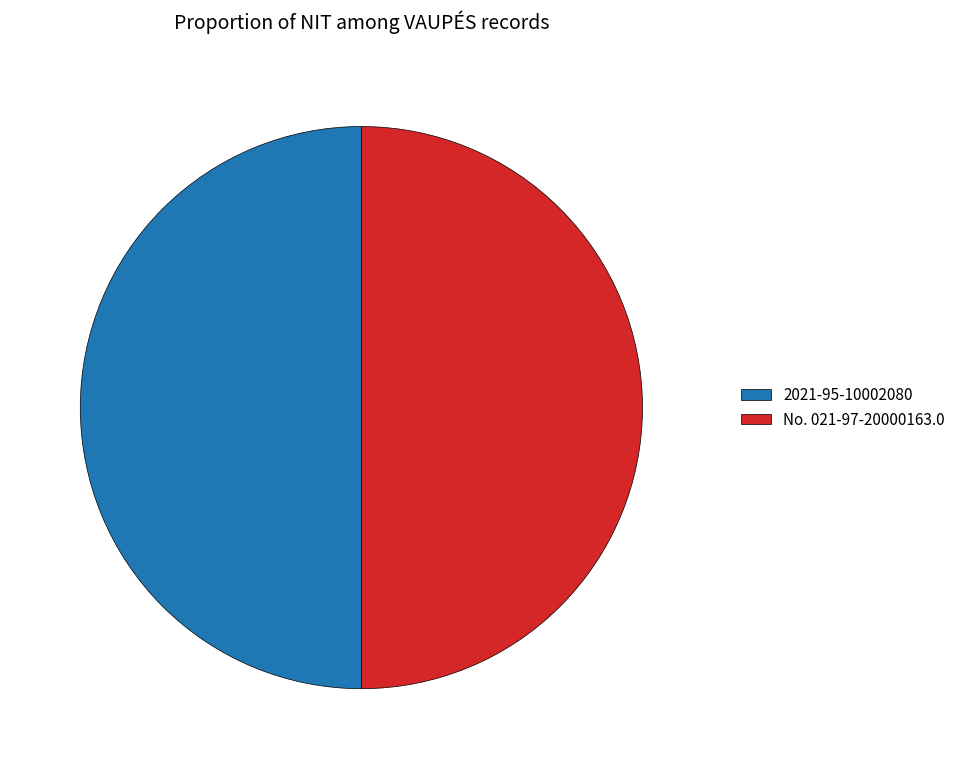

Is the sum of 2021-95-10002080 and No. 021-97-20000163.0 greater than half?

Yes